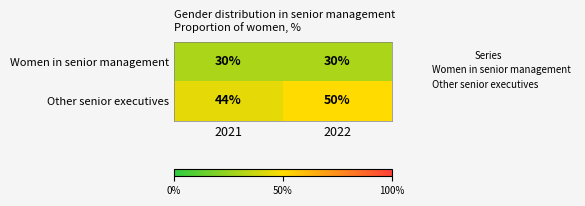

At how many categories does at least one series exceed 41?

2